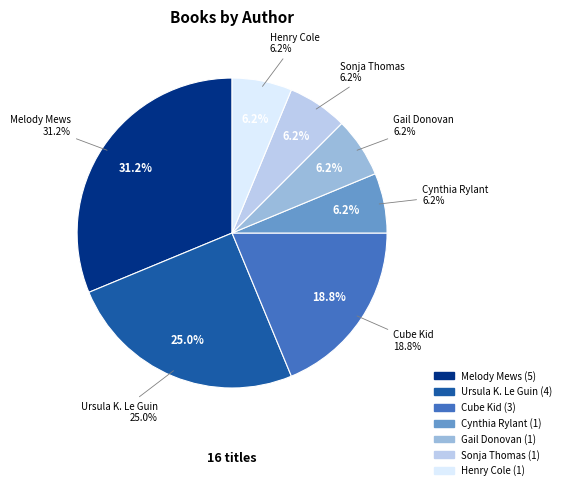

To the nearest percent, what is the difference between the largest and smallest slice percentages?

25%